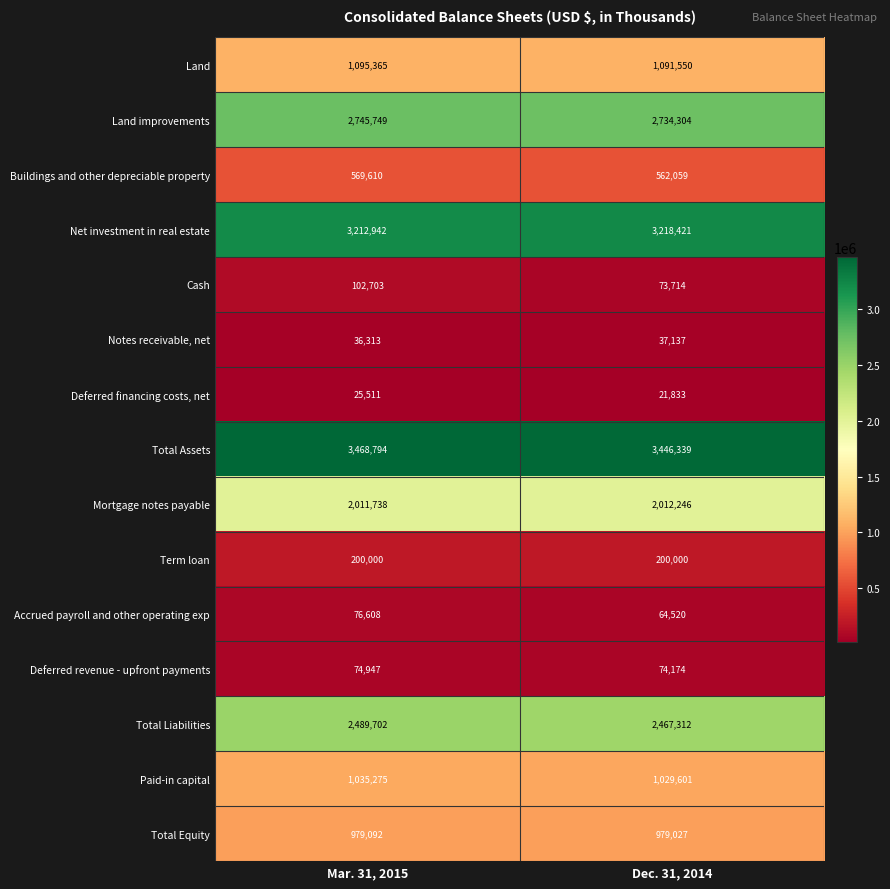

What is the average value of the Total Liabilities series?

2478507